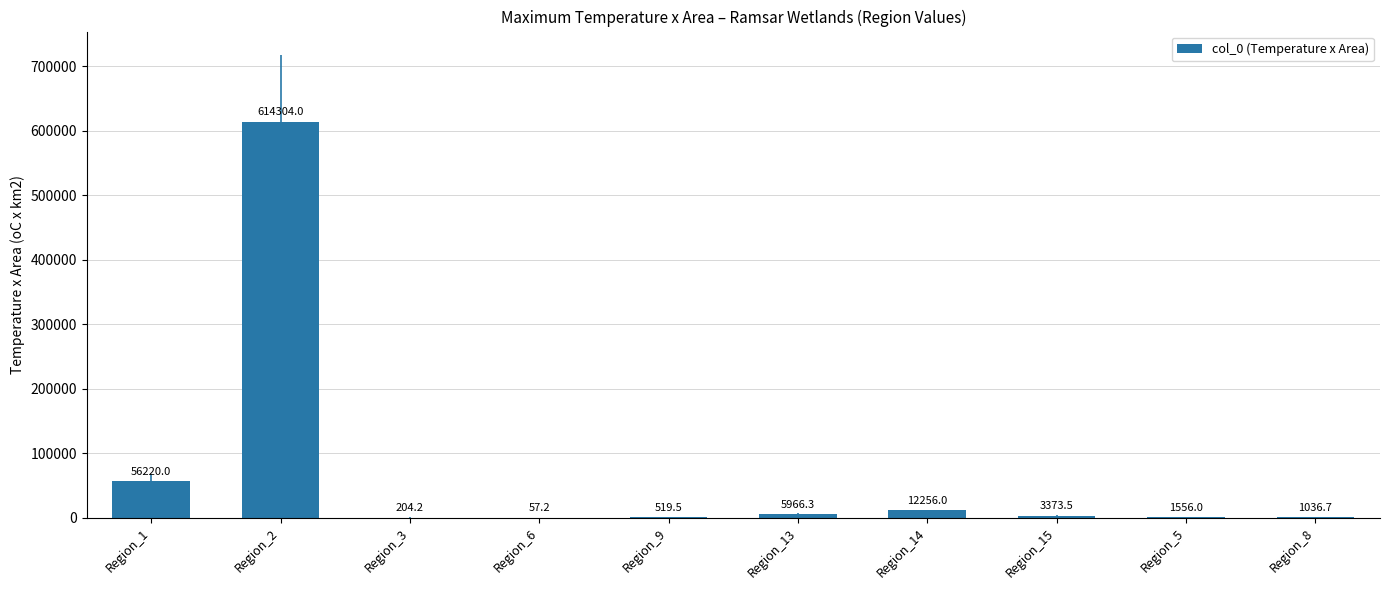

Which has a higher value, Region_1 or Region_6?

Region_1